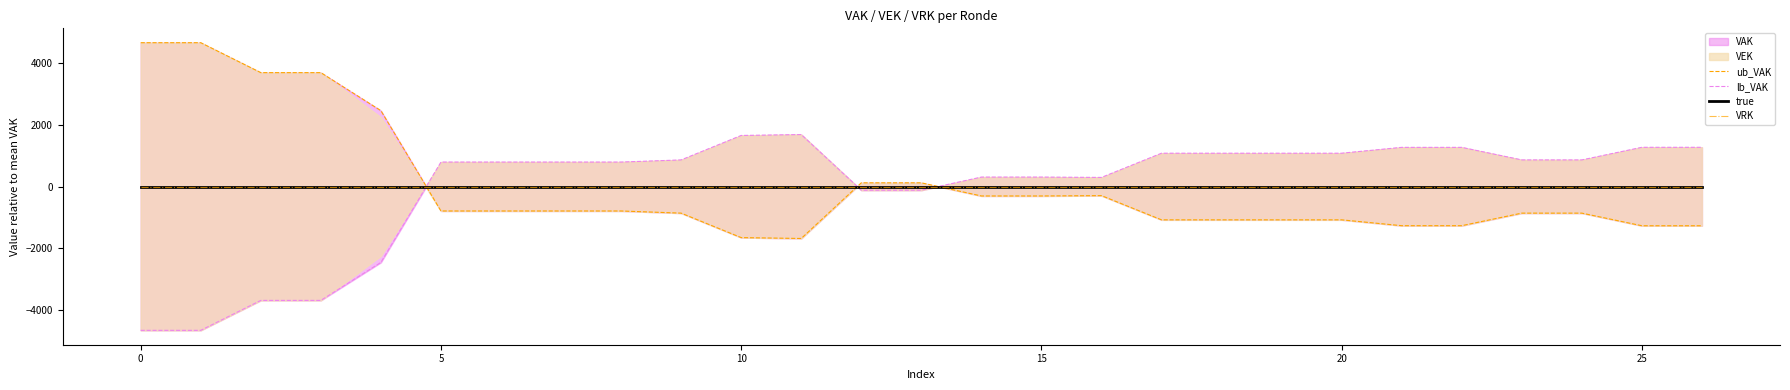

How many lines are shown in the chart?

4